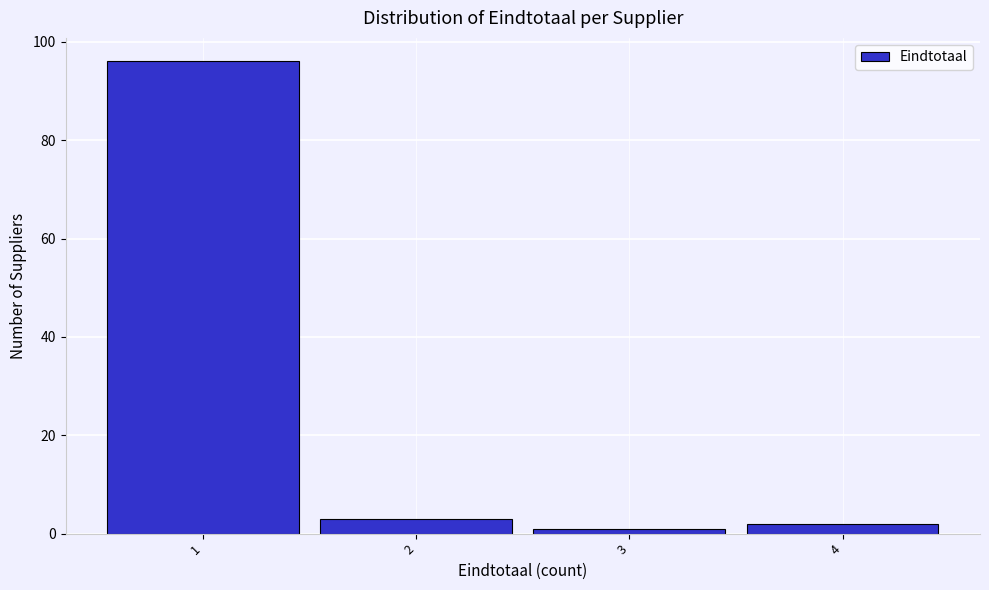

Reading left to right, transcribe this chart: for each bar, give the range it covers on the x-axis and its height. The values are not printed on the chart, so give them approximately, as read against the axis.

0.5 to 1.5: 96
1.5 to 2.5: 4
2.5 to 3.5: under 2
3.5 to 4.5: 2